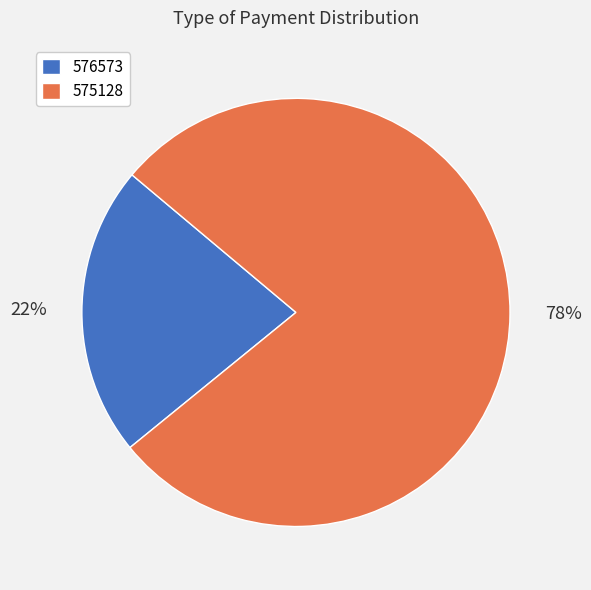

The 575128 slice represents 78% of the pie. True or false?

True